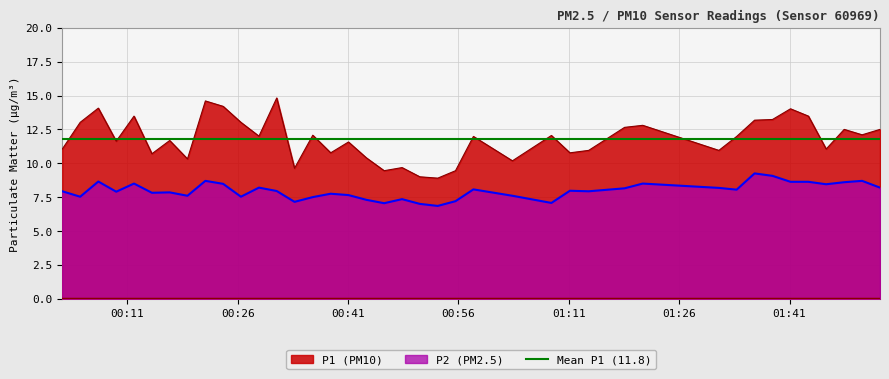

True or false: P1 and P2 intersect in this chart.

False